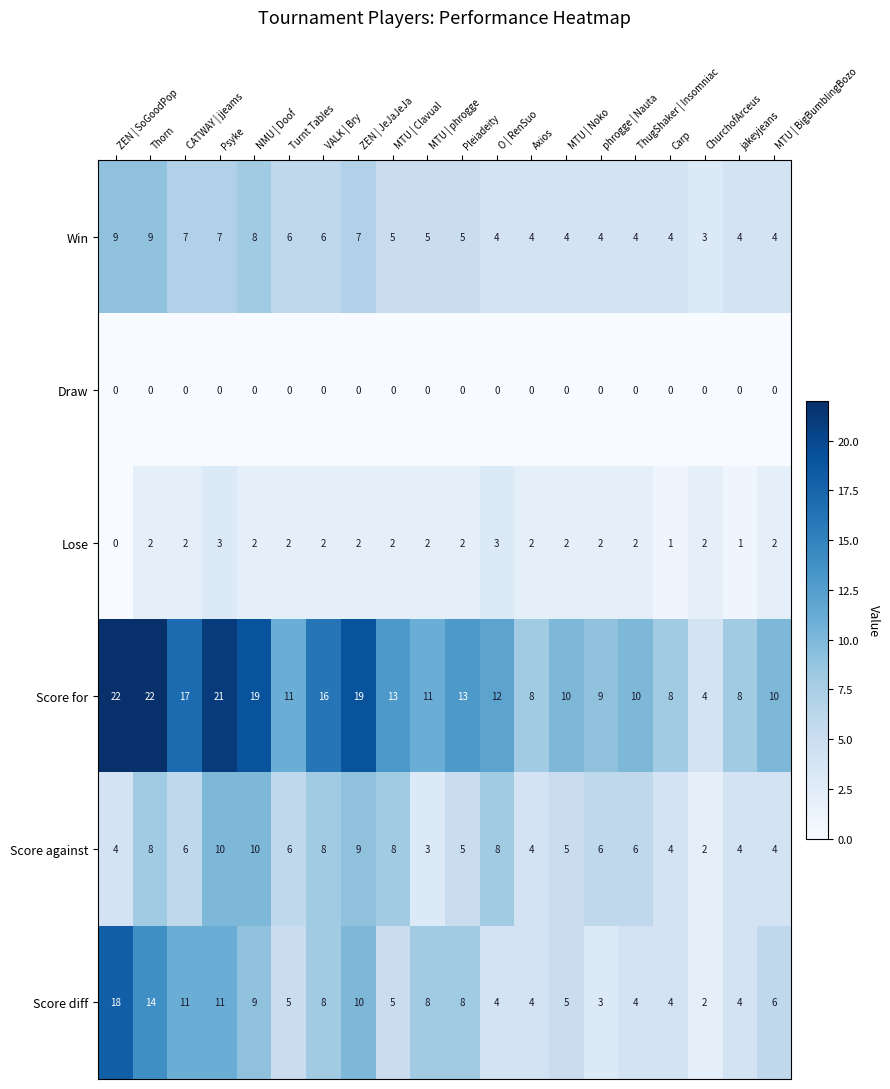

What is the difference between the maximum and minimum values in the Win series?

6